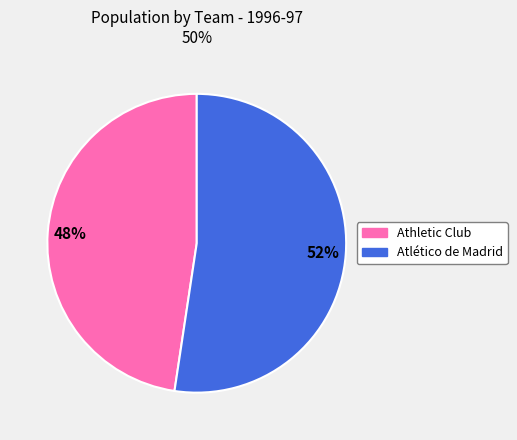

Do Atlético de Madrid and Athletic Club together represent more than half of the pie?

Yes